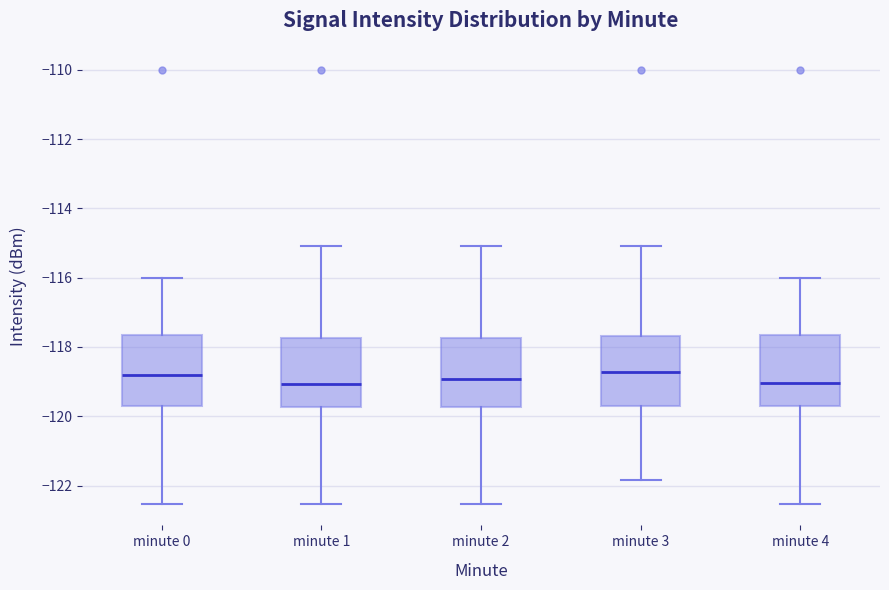

Reading left to right, transcribe this box plot: for each box, give where its median line is, the range the box spans, and where its two whiskers end, as read against the y-axis. The values are not printed on the chart, so give them approximately, as read against the axis.

minute 0: median -118.8, box -119.6 to -117.6, whiskers -122.6 to -116.0
minute 1: median -119.0, box -119.8 to -117.8, whiskers -122.6 to -115.0
minute 2: median -119.0, box -119.8 to -117.8, whiskers -122.6 to -115.0
minute 3: median -118.8, box -119.6 to -117.6, whiskers -121.8 to -115.0
minute 4: median -119.0, box -119.6 to -117.6, whiskers -122.6 to -116.0